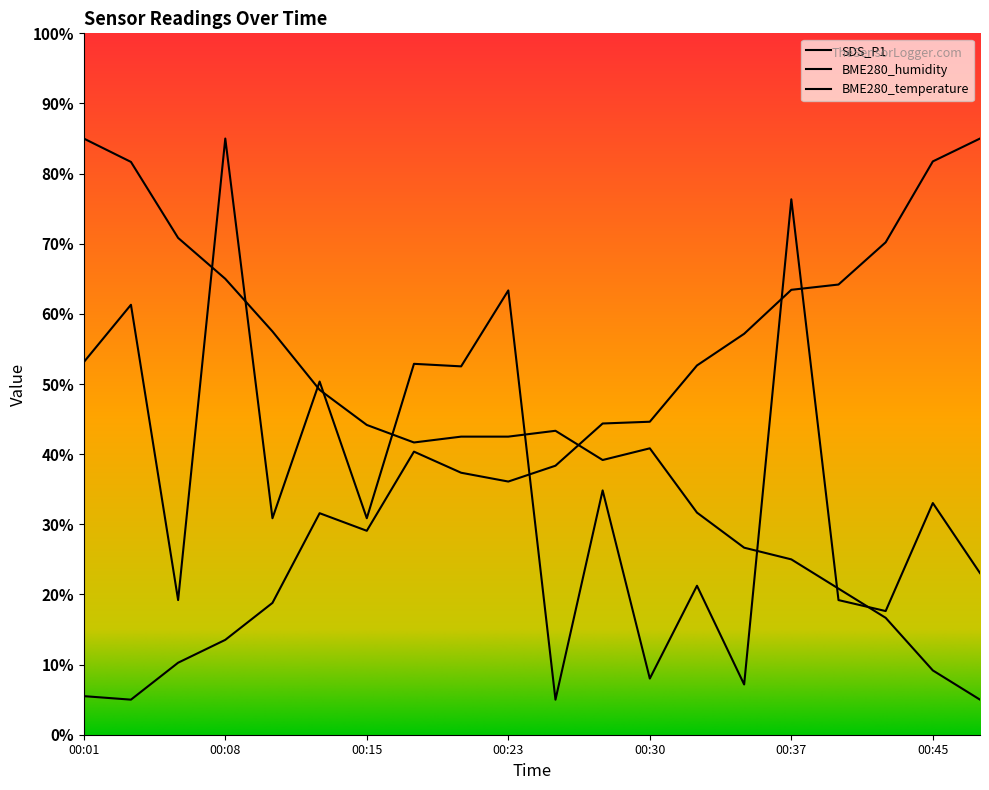

True or false: BME280_temperature and SDS_P1 intersect in this chart.

True